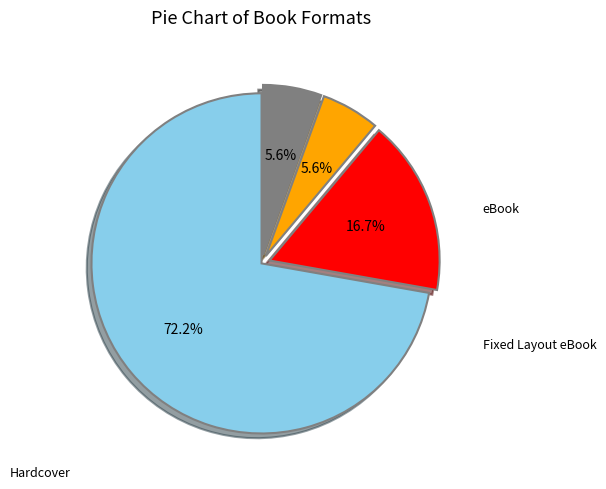

Is there a majority slice in this chart?

Yes